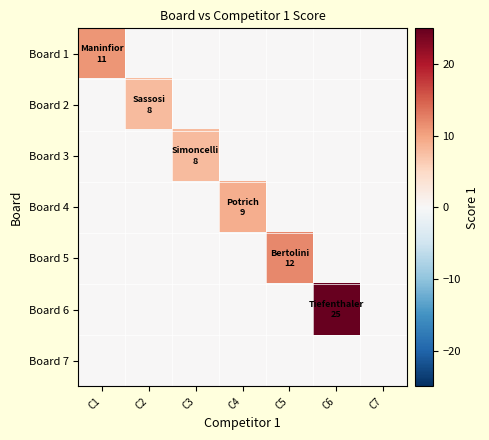

Reading left to right, list all the values displayed in this chart.

Board 1: C1=11	C2=0	C3=0	C4=0	C5=0	C6=0	C7=0
Board 2: C1=0	C2=8	C3=0	C4=0	C5=0	C6=0	C7=0
Board 3: C1=0	C2=0	C3=8	C4=0	C5=0	C6=0	C7=0
Board 4: C1=0	C2=0	C3=0	C4=9	C5=0	C6=0	C7=0
Board 5: C1=0	C2=0	C3=0	C4=0	C5=12	C6=0	C7=0
Board 6: C1=0	C2=0	C3=0	C4=0	C5=0	C6=25	C7=0
Board 7: C1=0	C2=0	C3=0	C4=0	C5=0	C6=0	C7=0